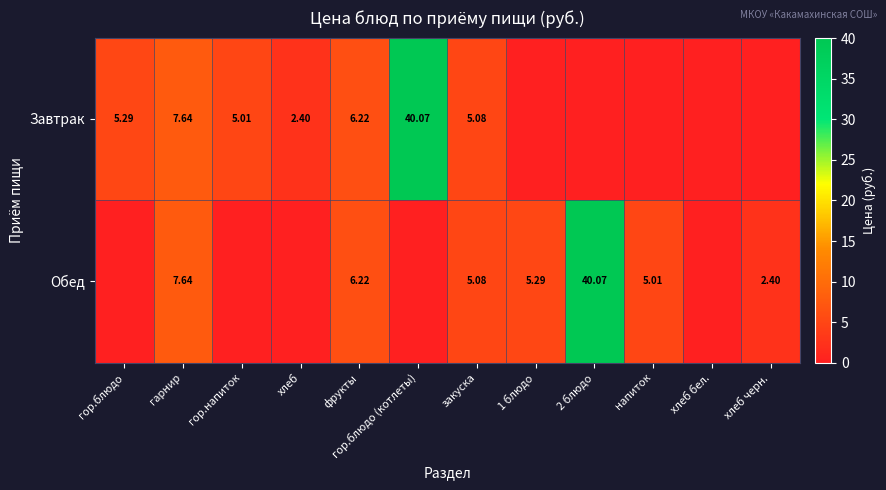

The value of Обед at гор.напиток is 13.8. True or false?

False